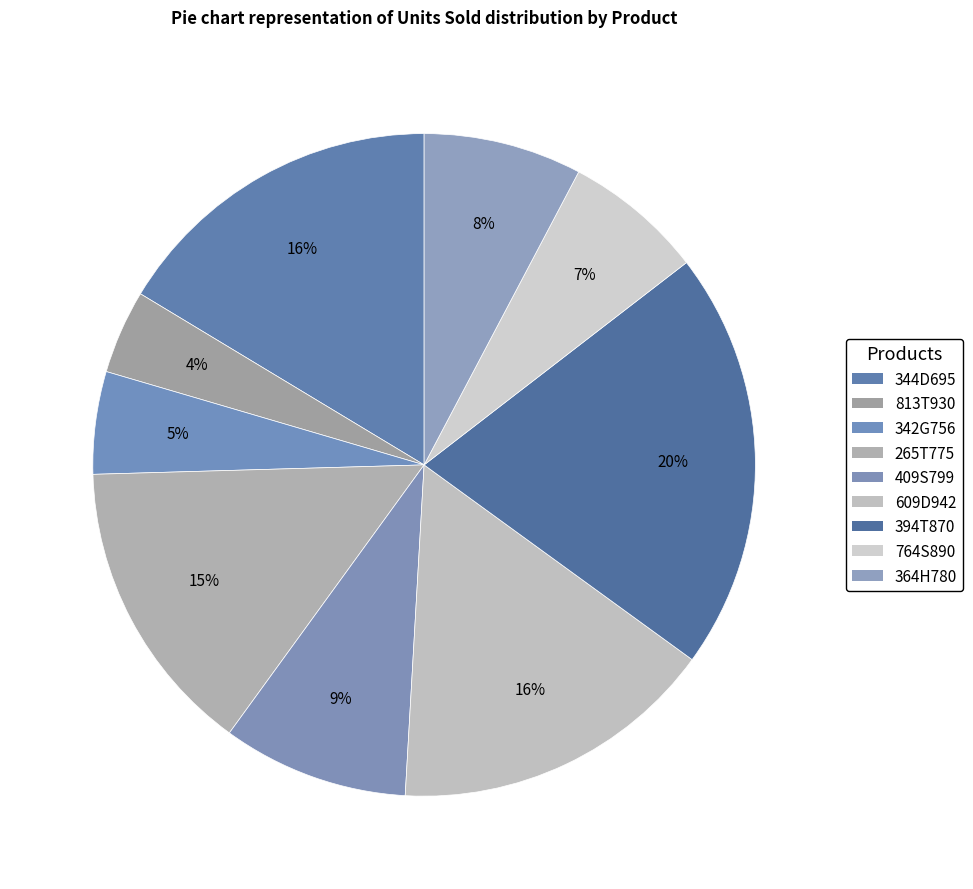

To the nearest percent, what is the average slice percentage?

11%